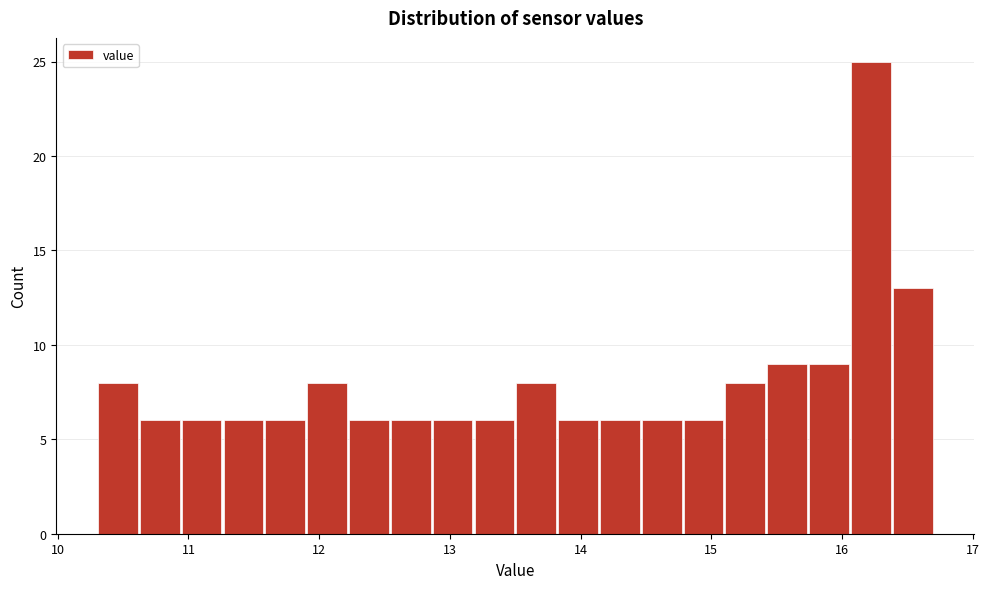

Around what value on the x-axis is the tallest bar? Give the approximate position of its centre, as read against the axis.

16.2